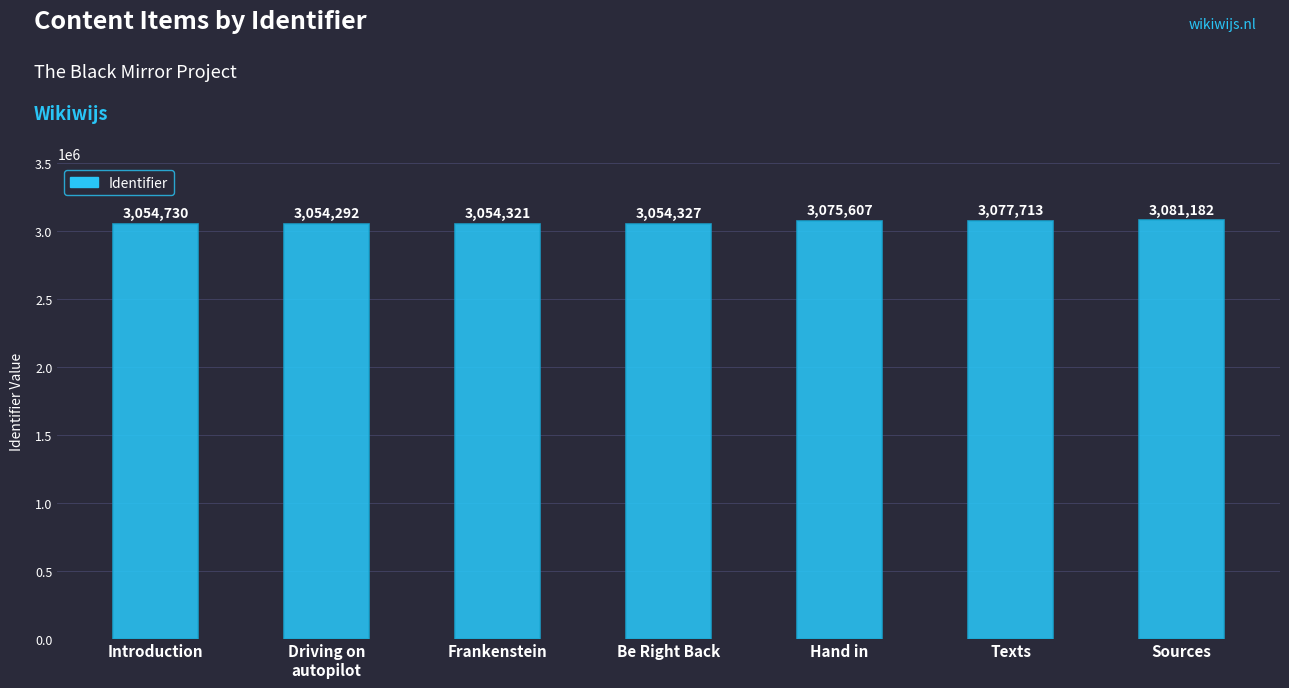

Rank the categories by value from lowest to highest.

Driving on
autopilot, Frankenstein, Be Right Back, Introduction, Hand in, Texts, Sources